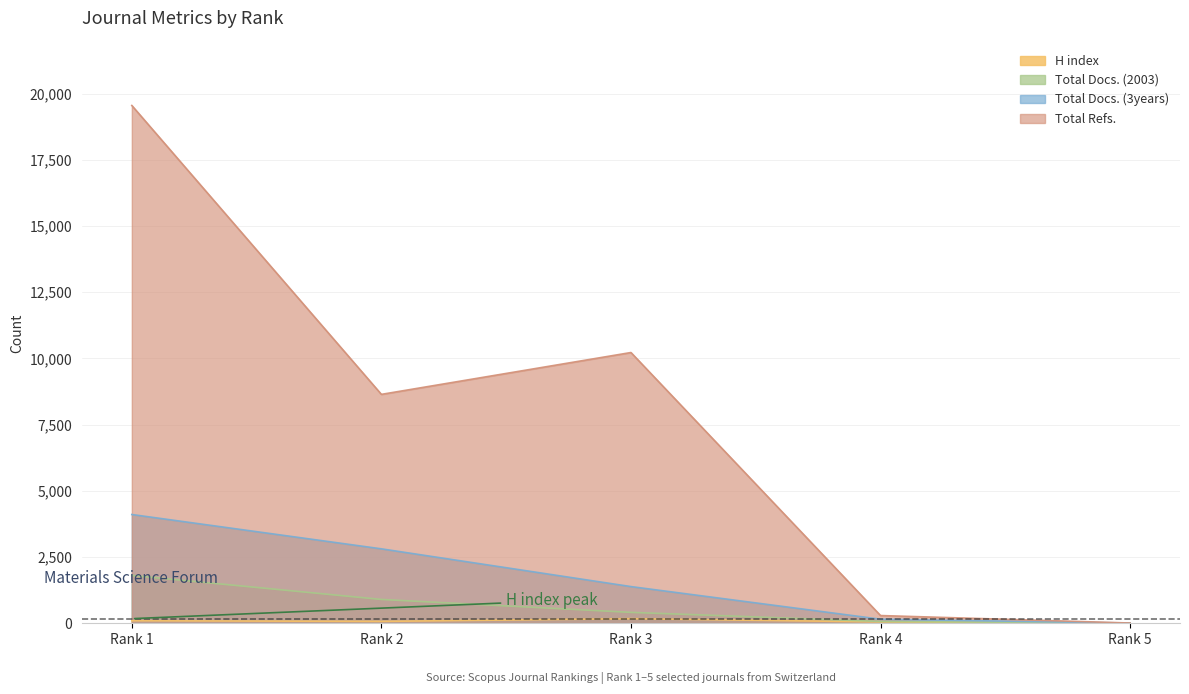

What is the value of the Total Refs. point at the 2nd from the left?

8639